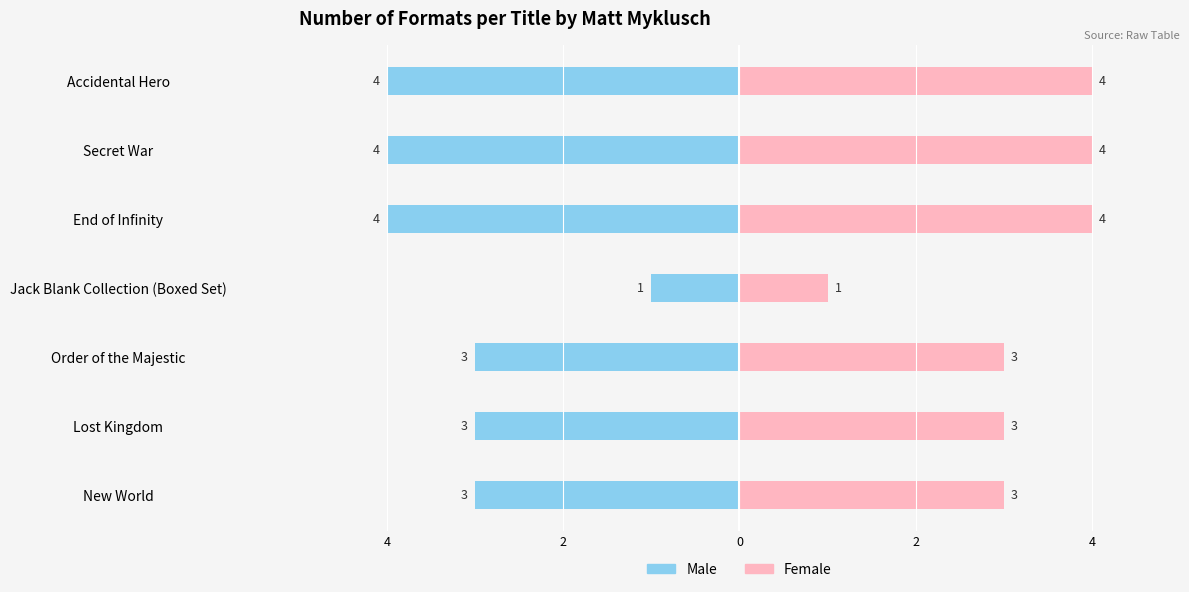

How many values in the Female series exceed 3?

3